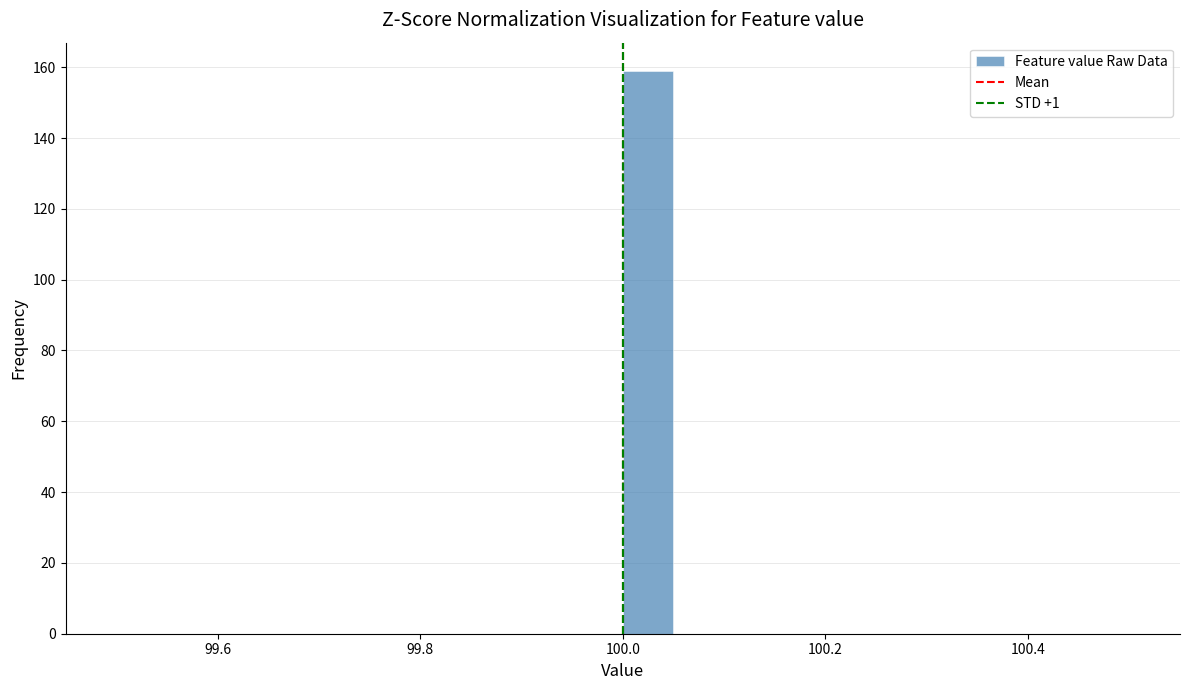

Around what value on the x-axis is the tallest bar? Give the approximate position of its centre, as read against the axis.

100.02